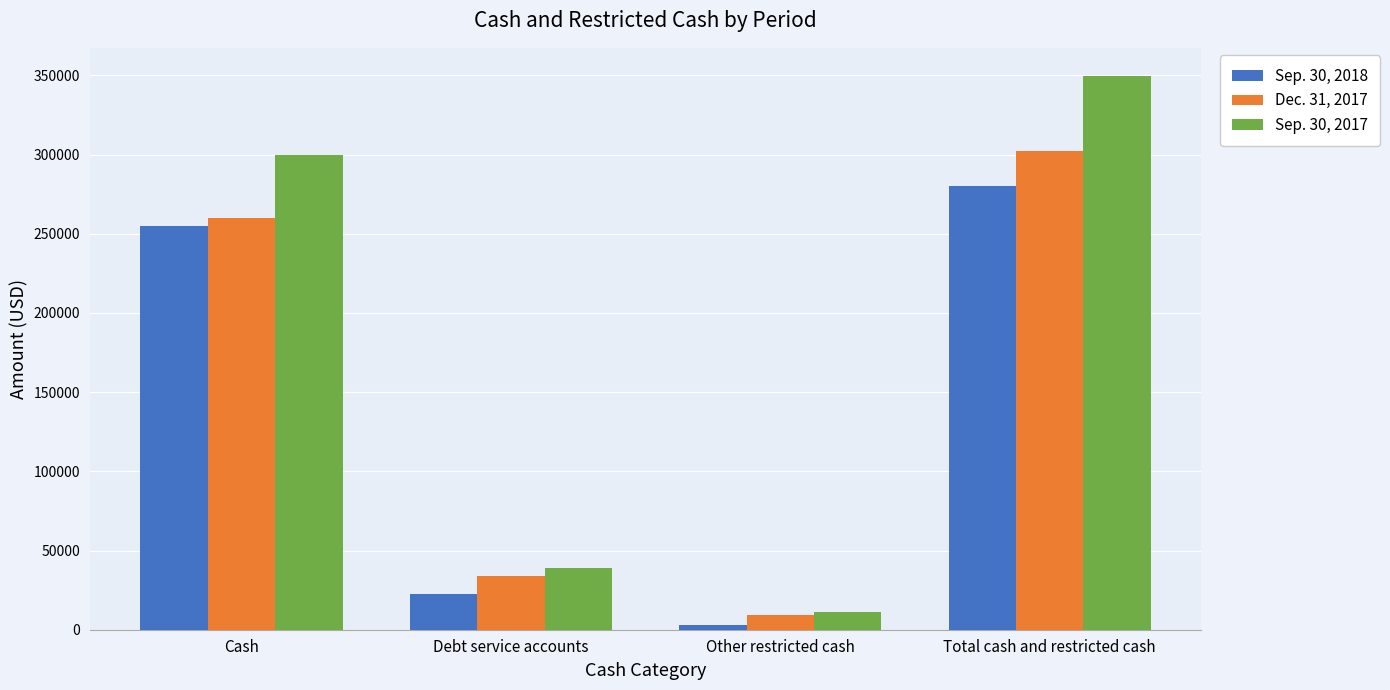

Where is Sep. 30, 2018 nearest to the value 141704?

Cash